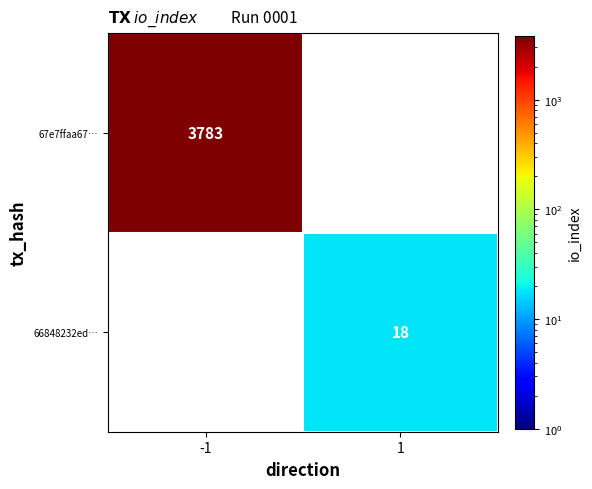

Which has a higher value, 1 or -1?

-1